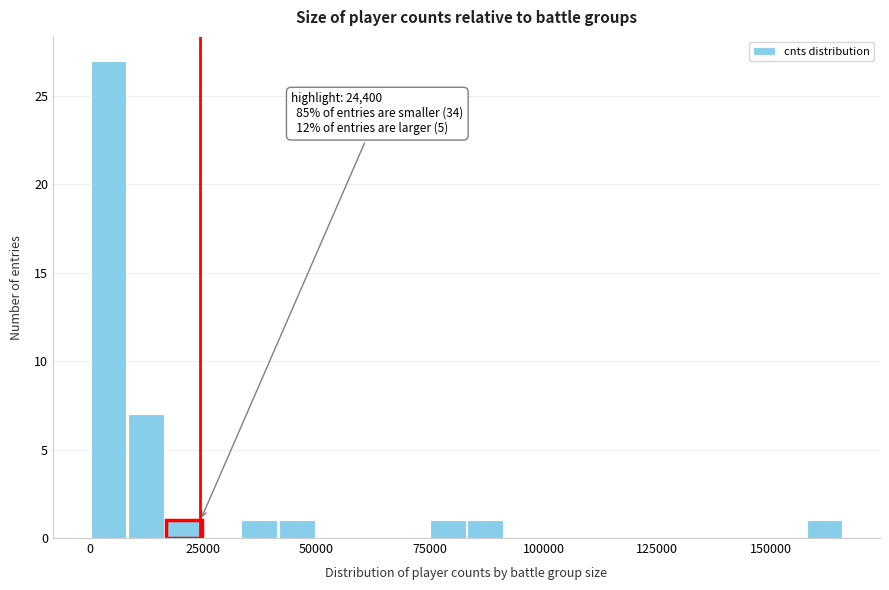

Around what value on the x-axis is the tallest bar? Give the approximate position of its centre, as read against the axis.

5000